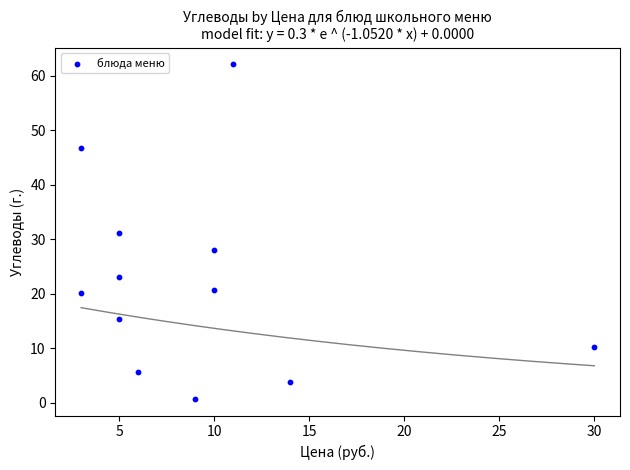

What is the range of X values (max minus min)?

27.0